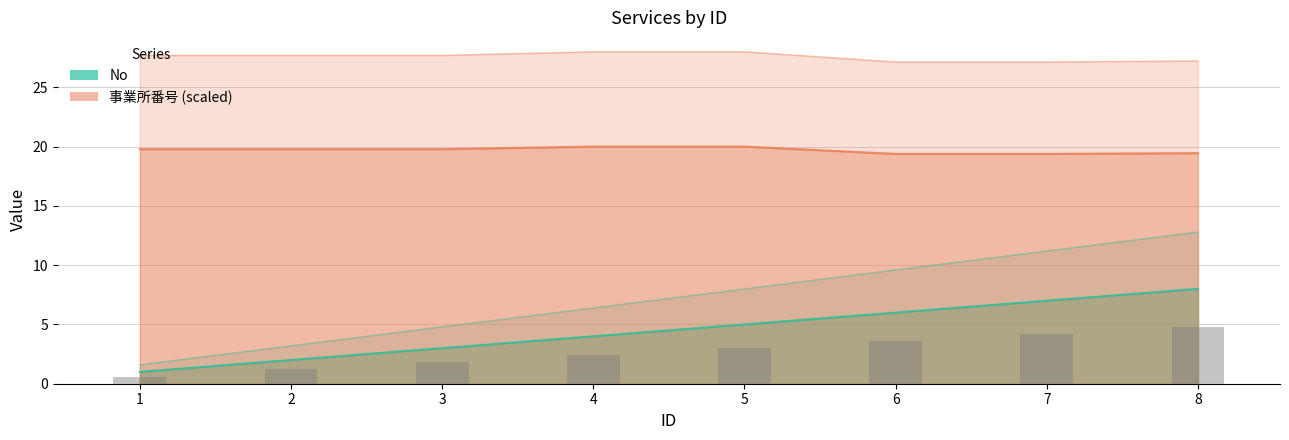

Is the value of 事業所番号 at 3 greater than the value of No at 6?

Yes